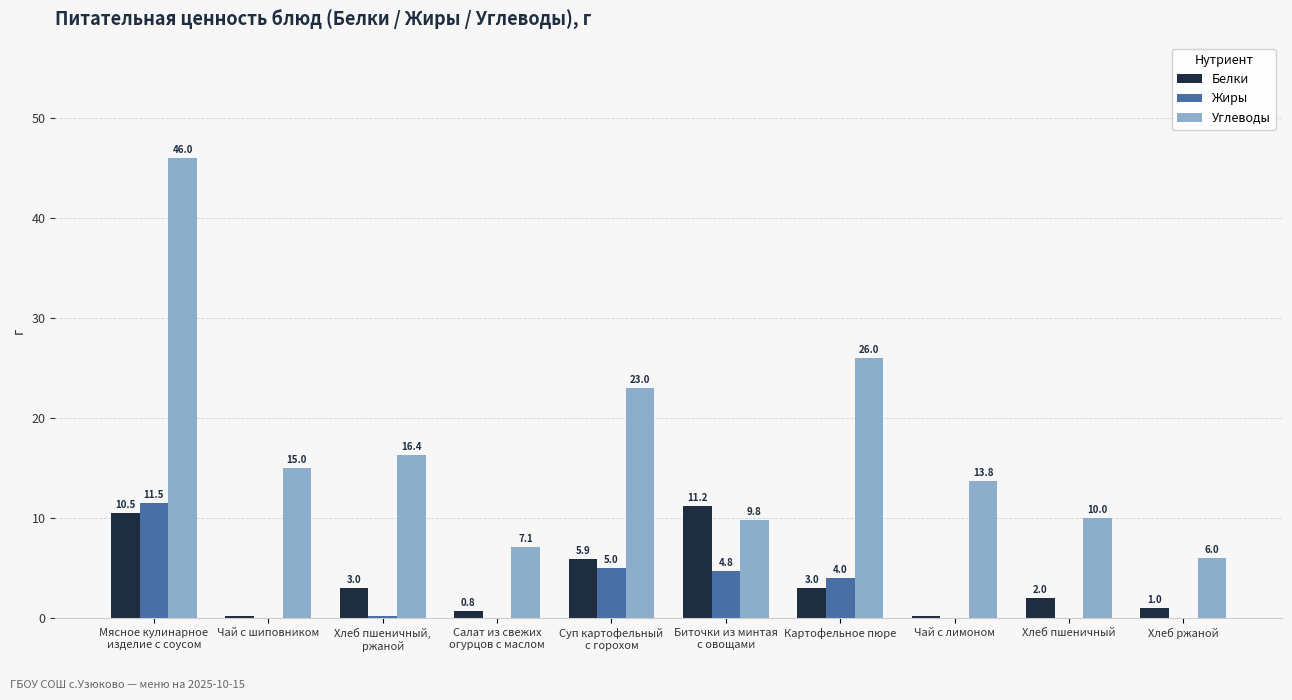

What is the greatest value displayed?

46.0